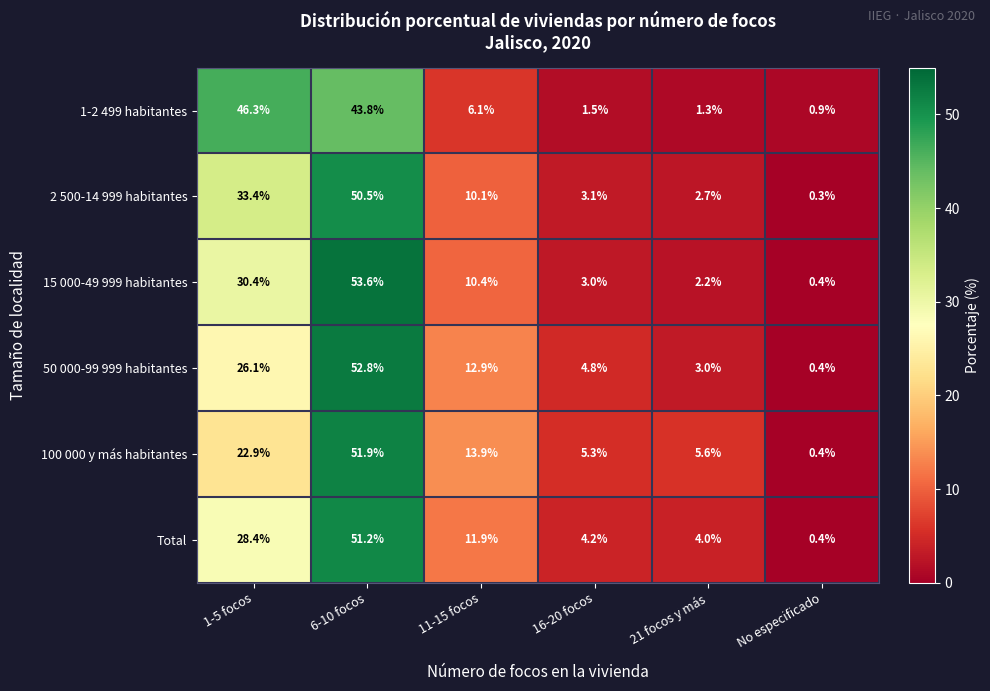

What is the difference between the highest and lowest values at 16-20 focos?

3.8